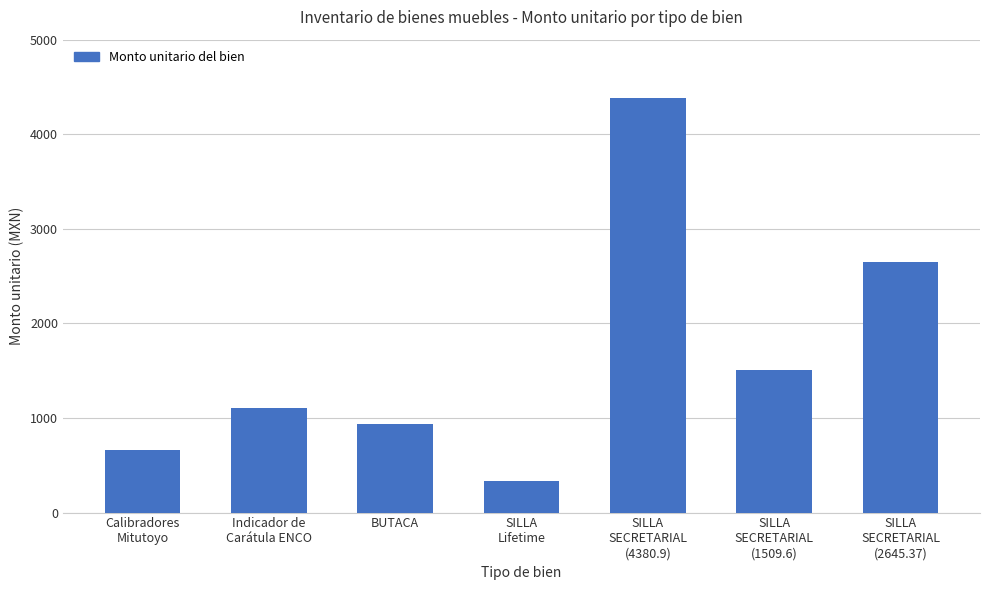

At which category does the chart reach its peak across all series?

SILLA
SECRETARIAL
(4380.9)